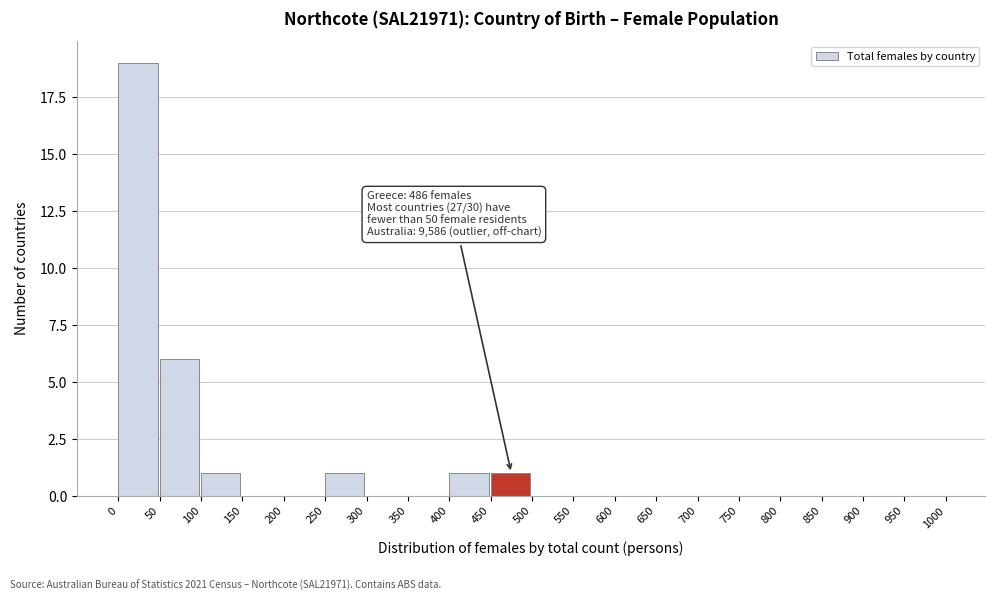

Over which range of the x-axis is the bar tallest?

0 to 50